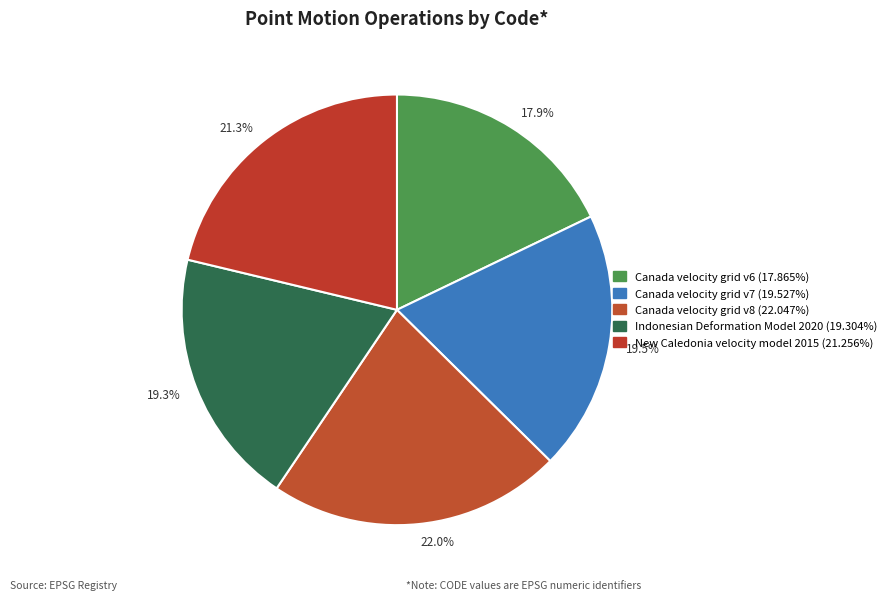

Combined, do 19.3% and 17.9% account for over 50%?

No